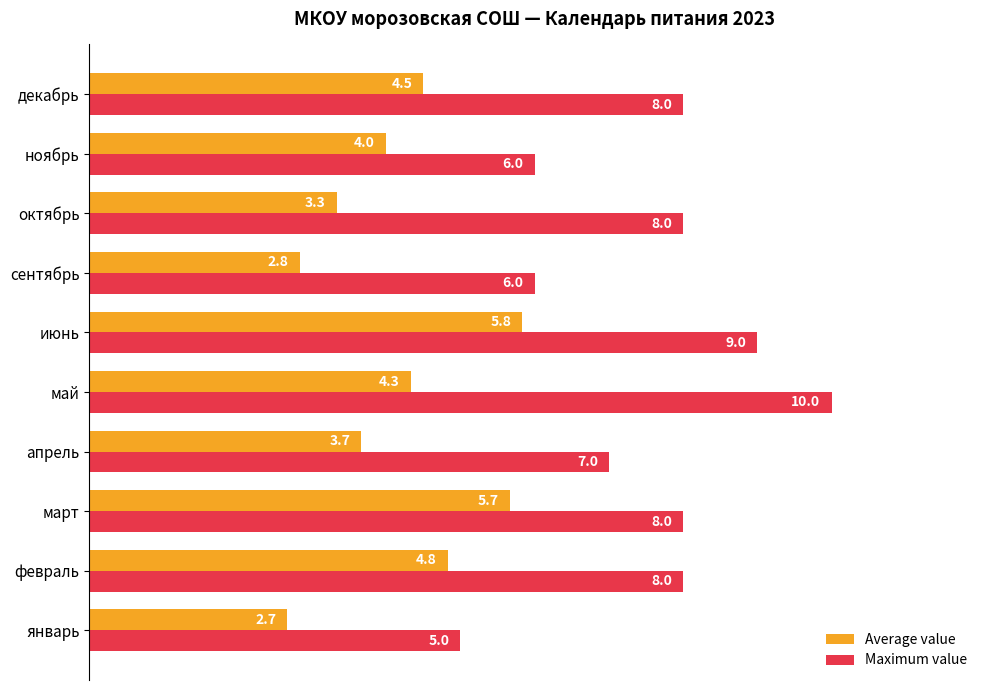

Which category has the highest value across all series?

май